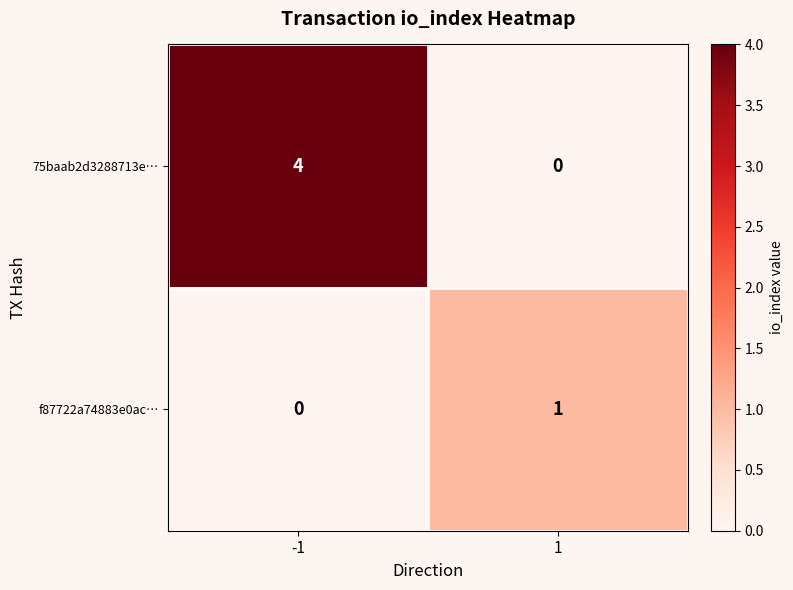

What is the maximum value shown in the chart?

4